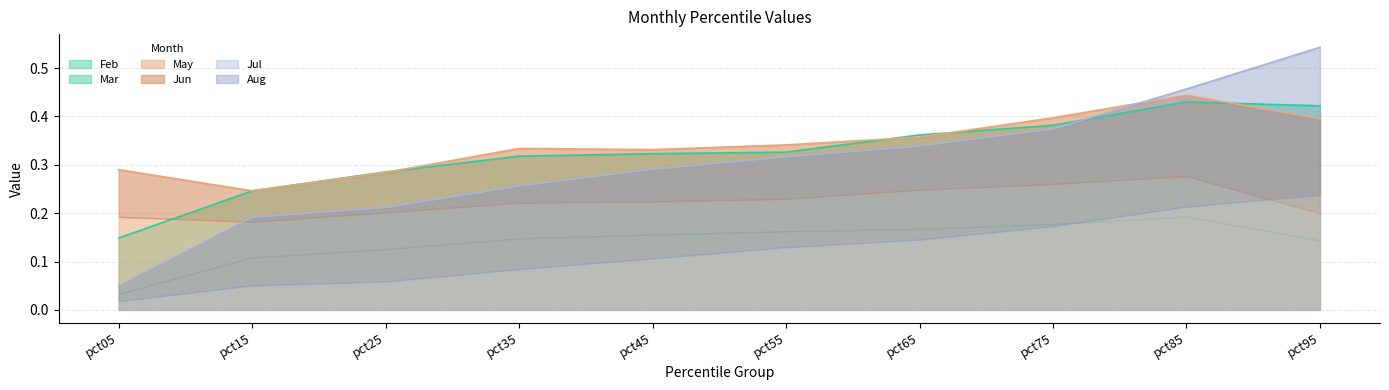

At how many categories does at least one series exceed 0?

10